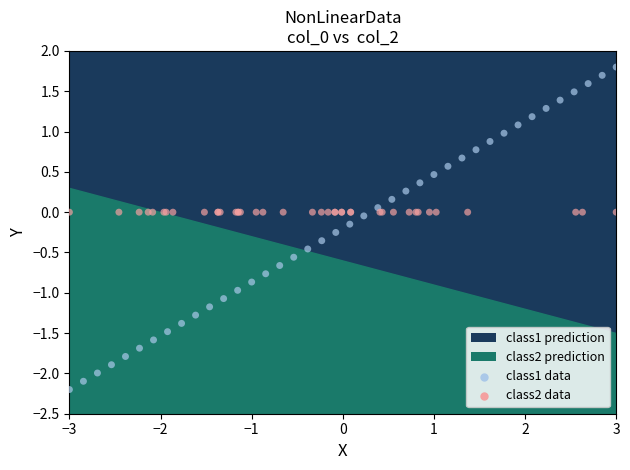

Which series contains the highest Y value?

class1 data